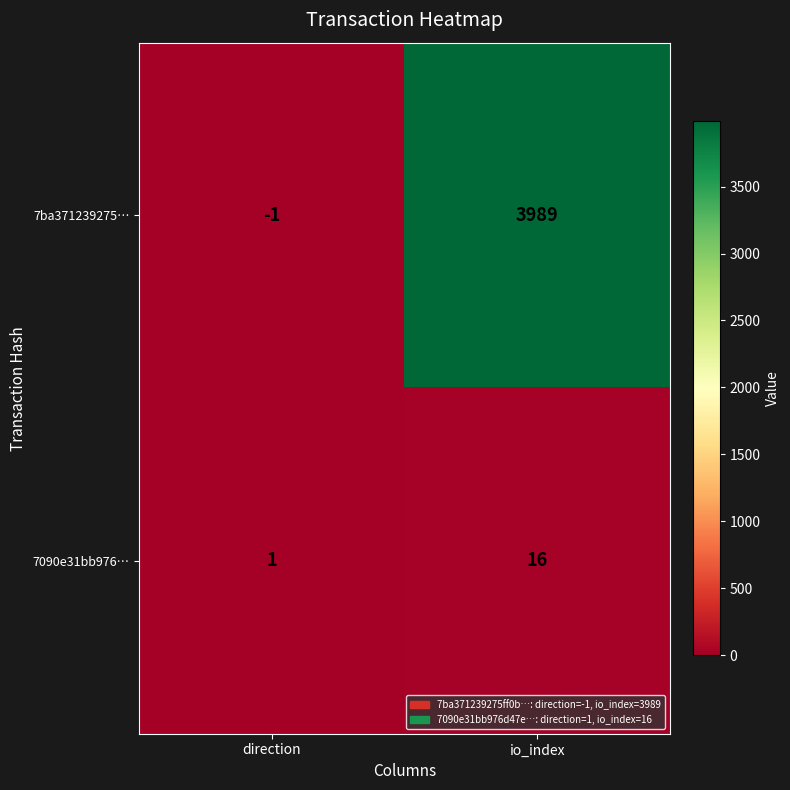

The value of 7ba371239275… at direction is -1. True or false?

True